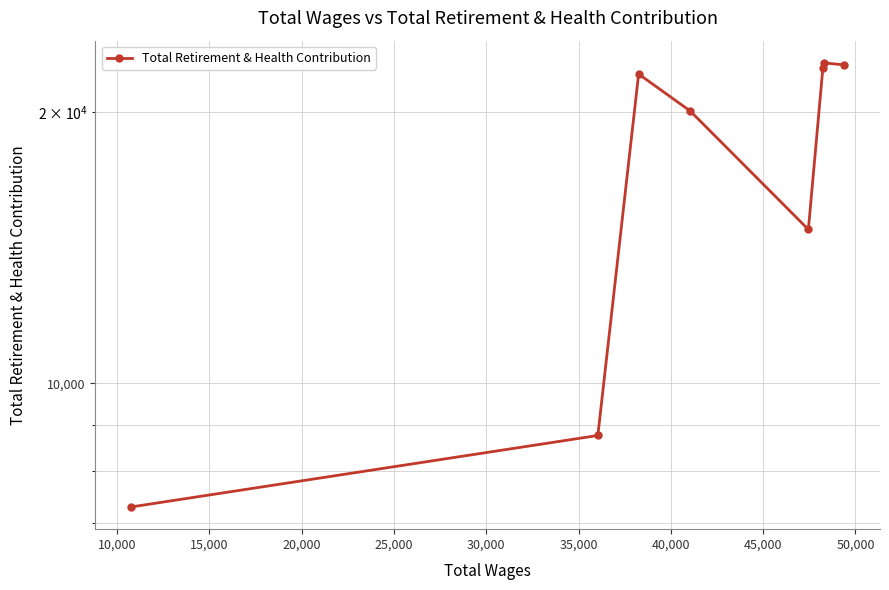

What is the maximum value shown in the chart?

22678